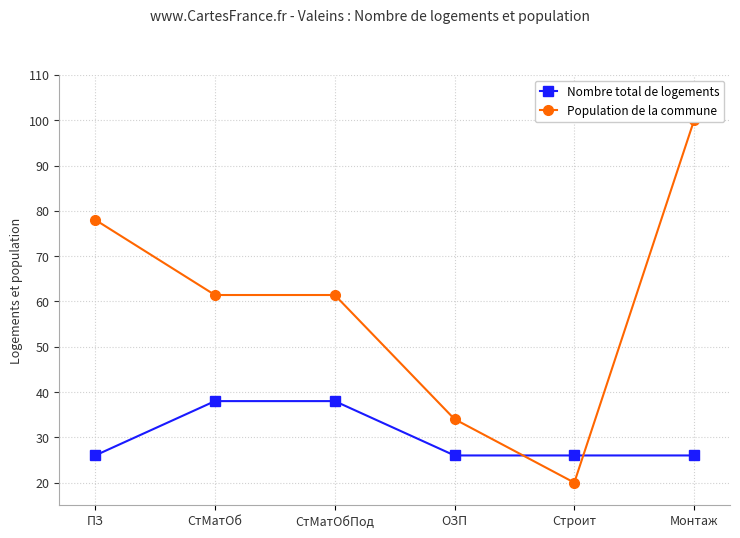

Is the value of Population de la commune at СтМатОб greater than the value of Nombre total de logements at СтМатОбПод?

Yes